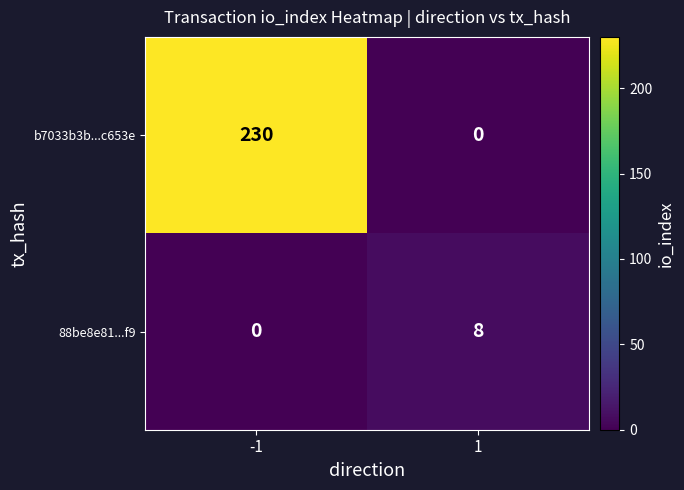

List the series in order of their peak value, highest first.

b7033b3b...c653e, 88be8e81...f9